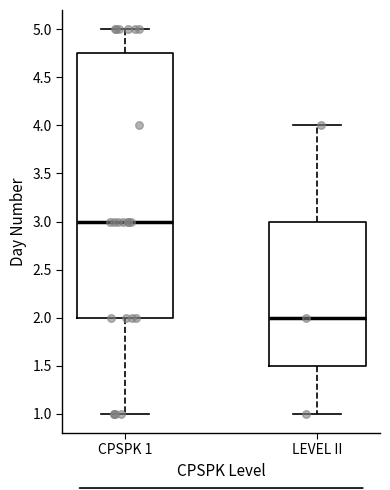

Where does the median line of the box for CPSPK 1 sit on the y-axis? The values are not printed on the chart, so give them approximately, as read against the axis.

3.00